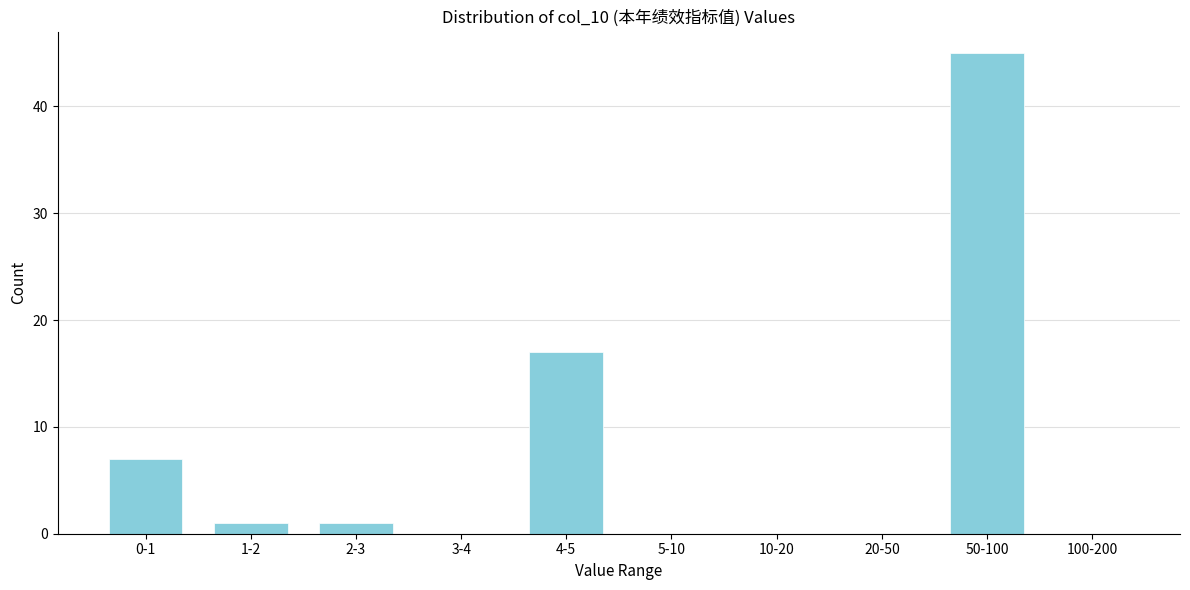

Reading left to right, transcribe all the data shown in this chart.

0-1=7	1-2=1	2-3=1	3-4=0	4-5=17	5-10=0	10-20=0	20-50=0	50-100=45	100-200=0